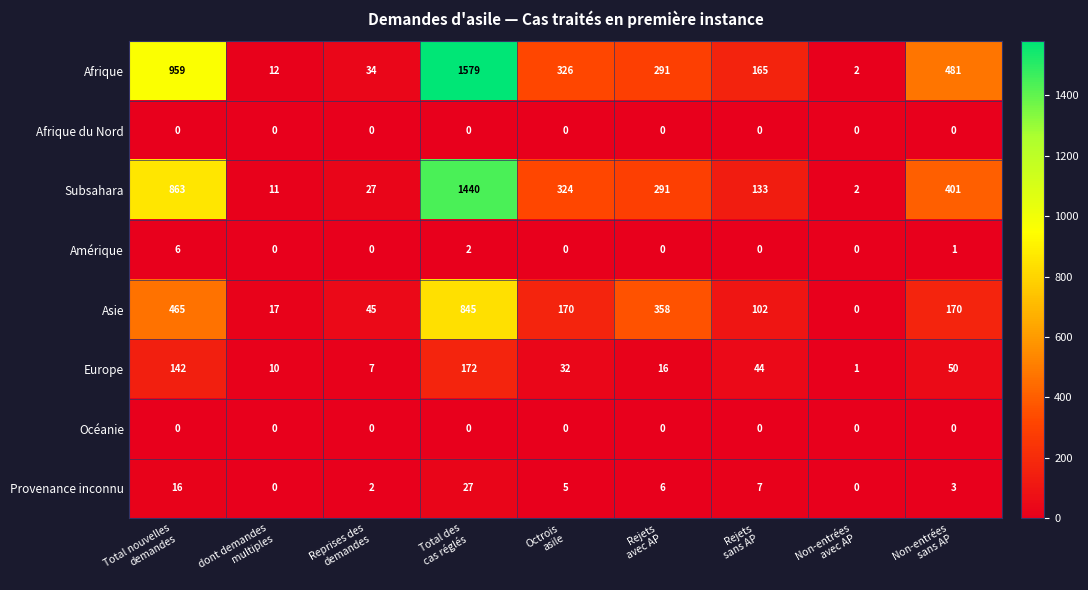

Which series has the largest total across all categories?

Afrique